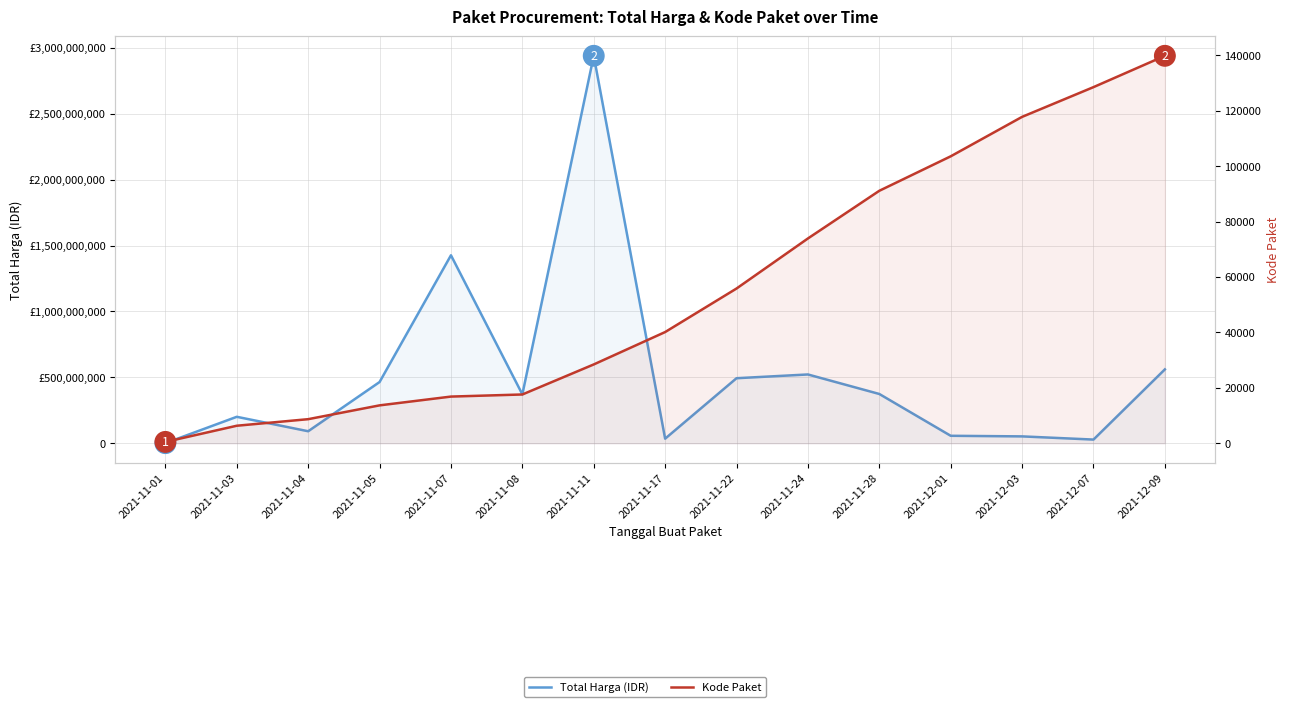

Where is Kode Paket nearest to the value 70140?

2021-11-24